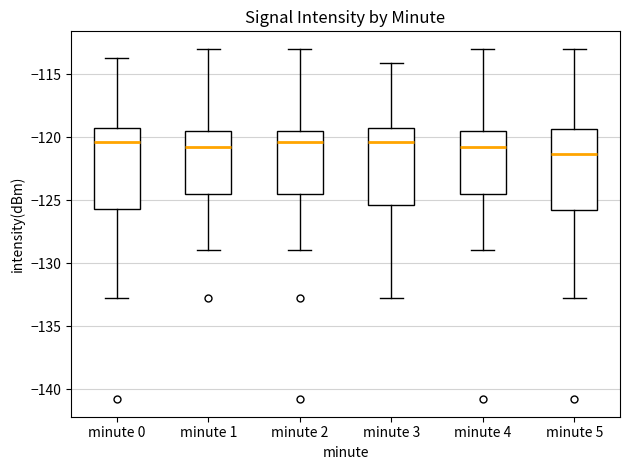

Which box's median line is the lowest?

minute 5